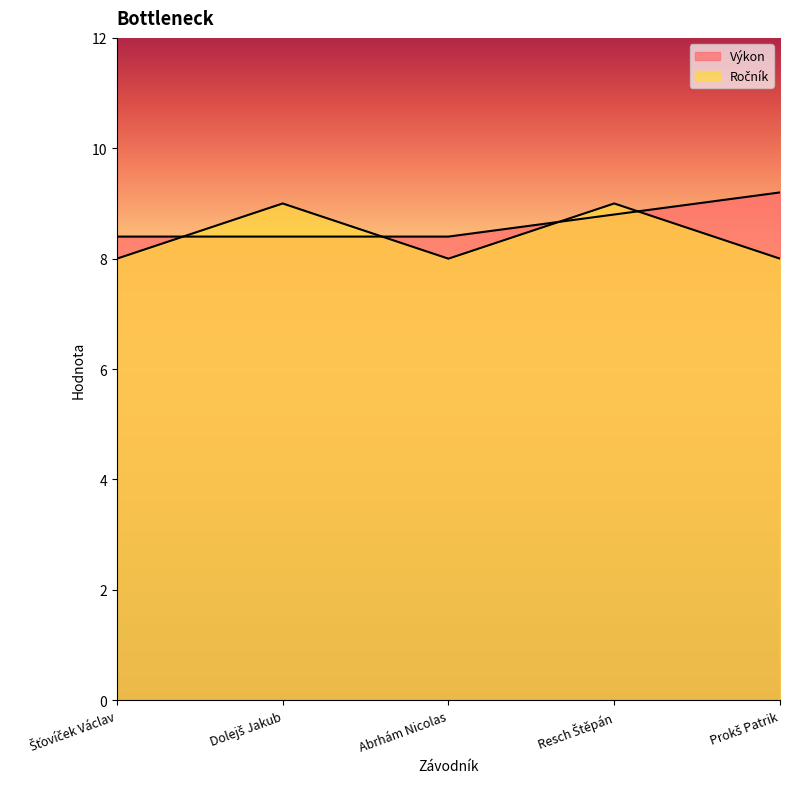

What are all the series names shown in the legend?

Výkon, Ročník